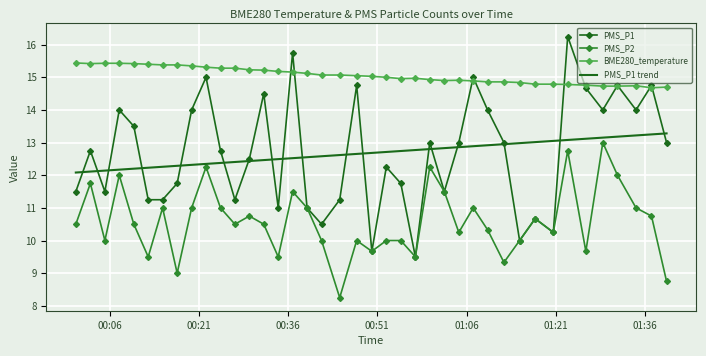

True or false: BME280_temperature and PMS_P2 intersect in this chart.

False